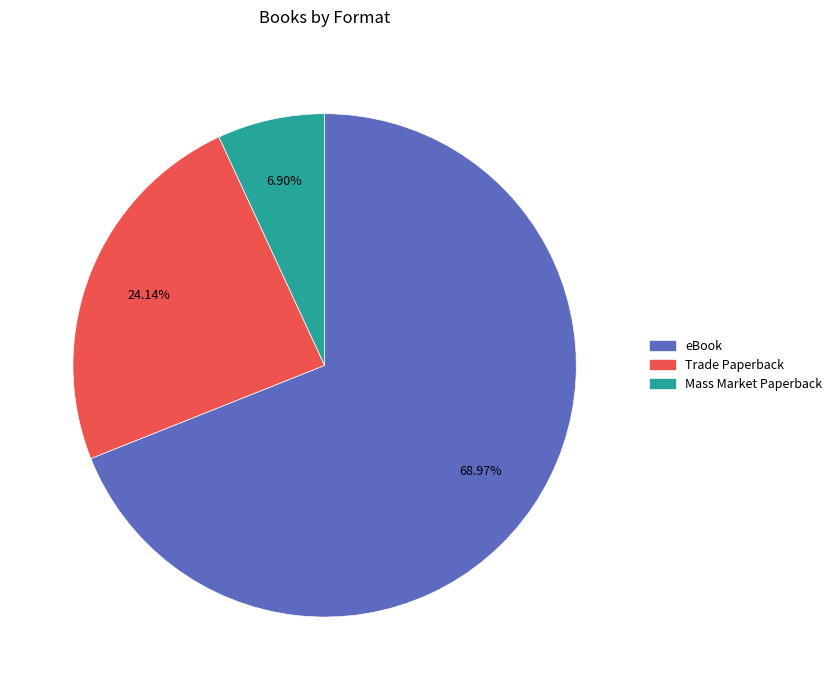

What percentage do eBook and Trade Paperback together represent?

93.1%